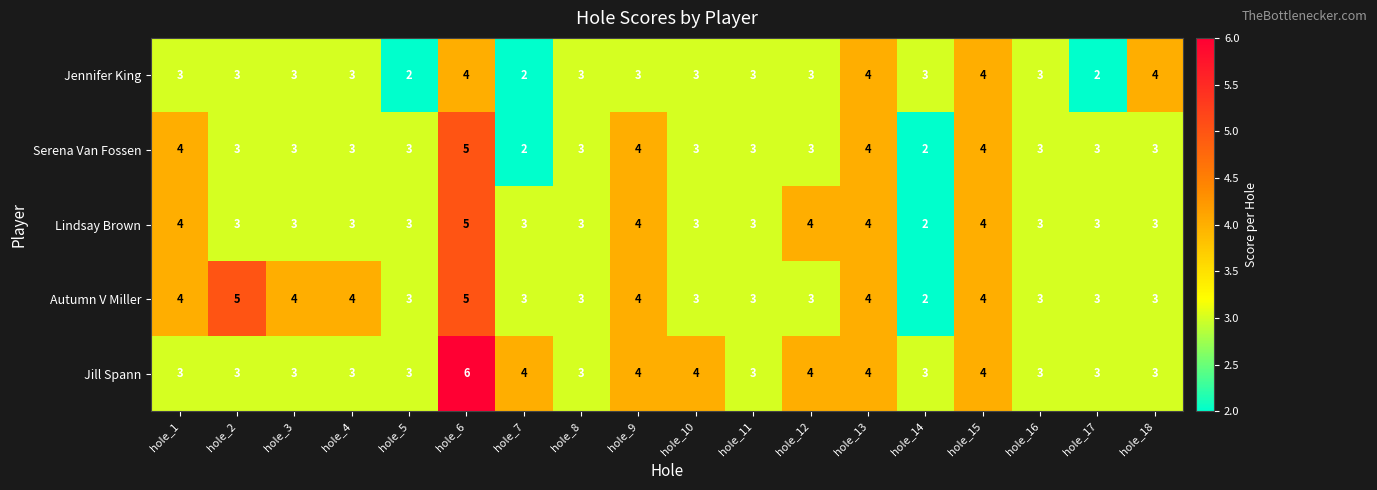

True or false: Serena Van Fossen has a value of 7 at hole_1.

False